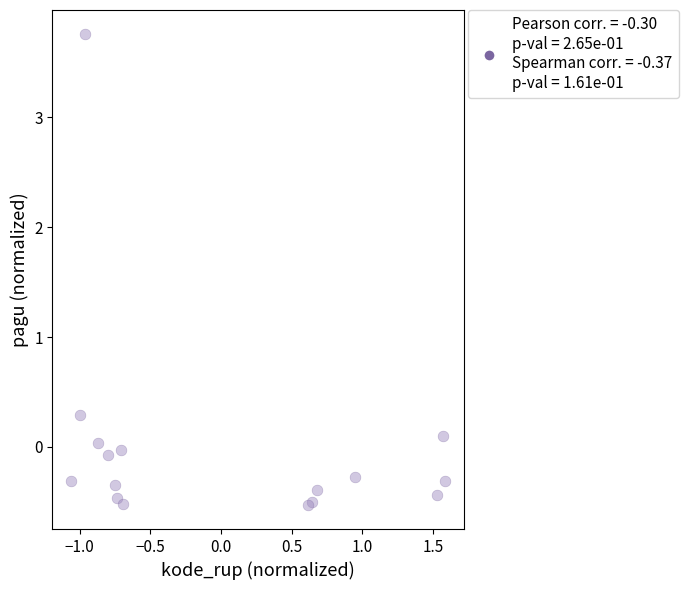

What Y value in the scatter plot is closest to 1?

0.3